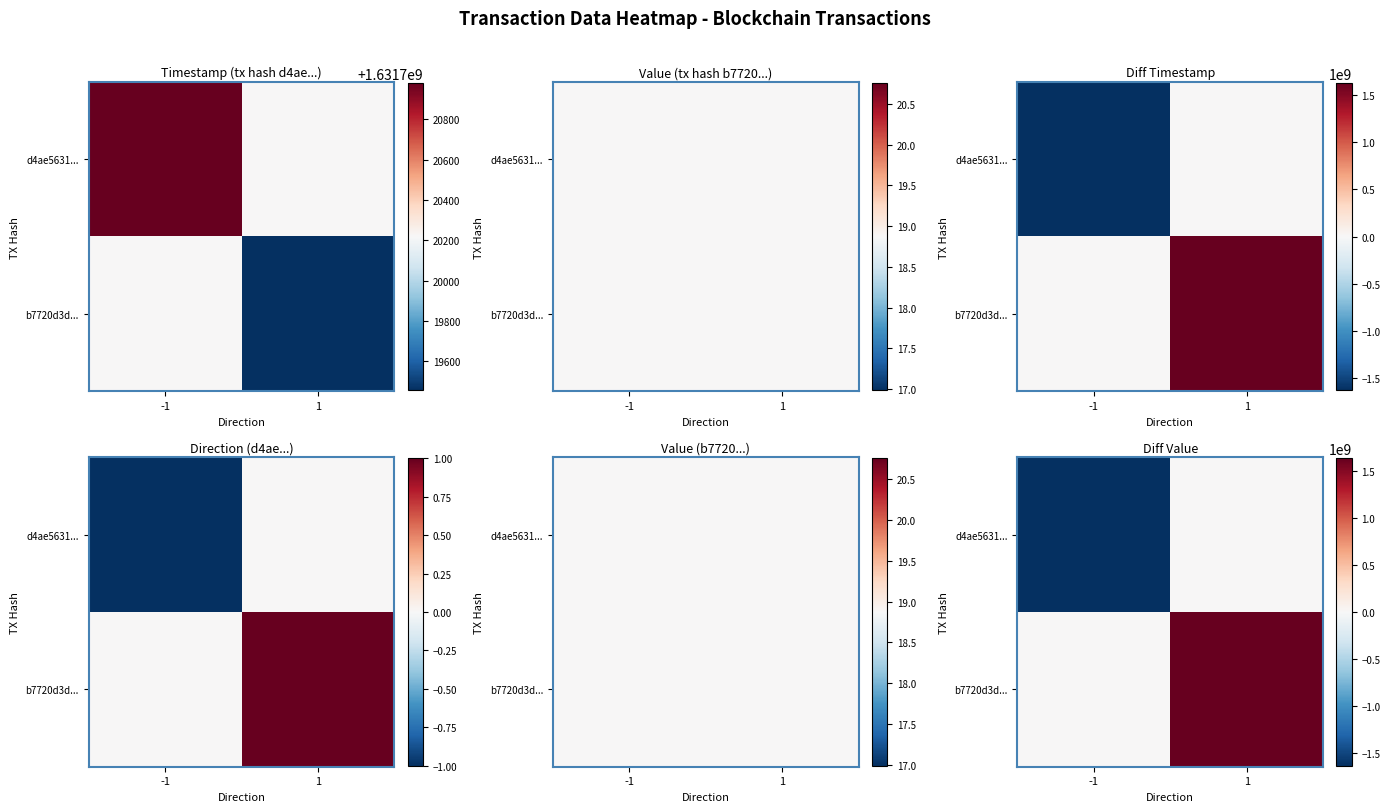

Which series has the widest spread of values?

d4ae5631...